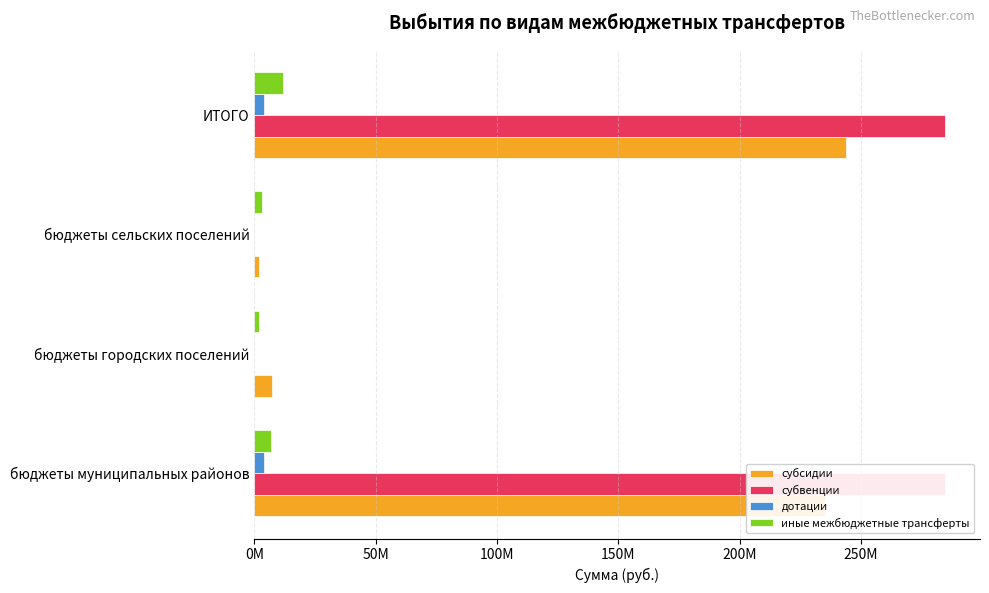

What is the value of the дотации bar at the 4th from the left?

3729800.0